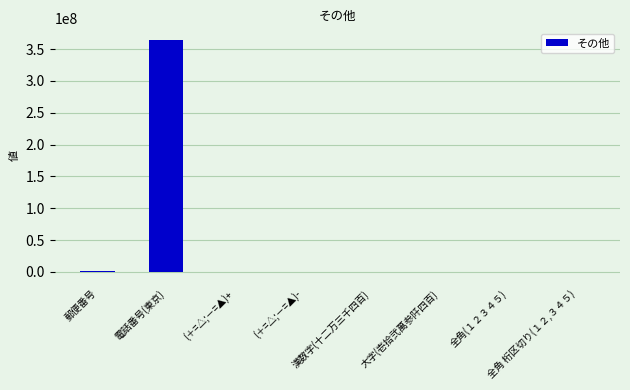

What is the sum of all values?

365703118